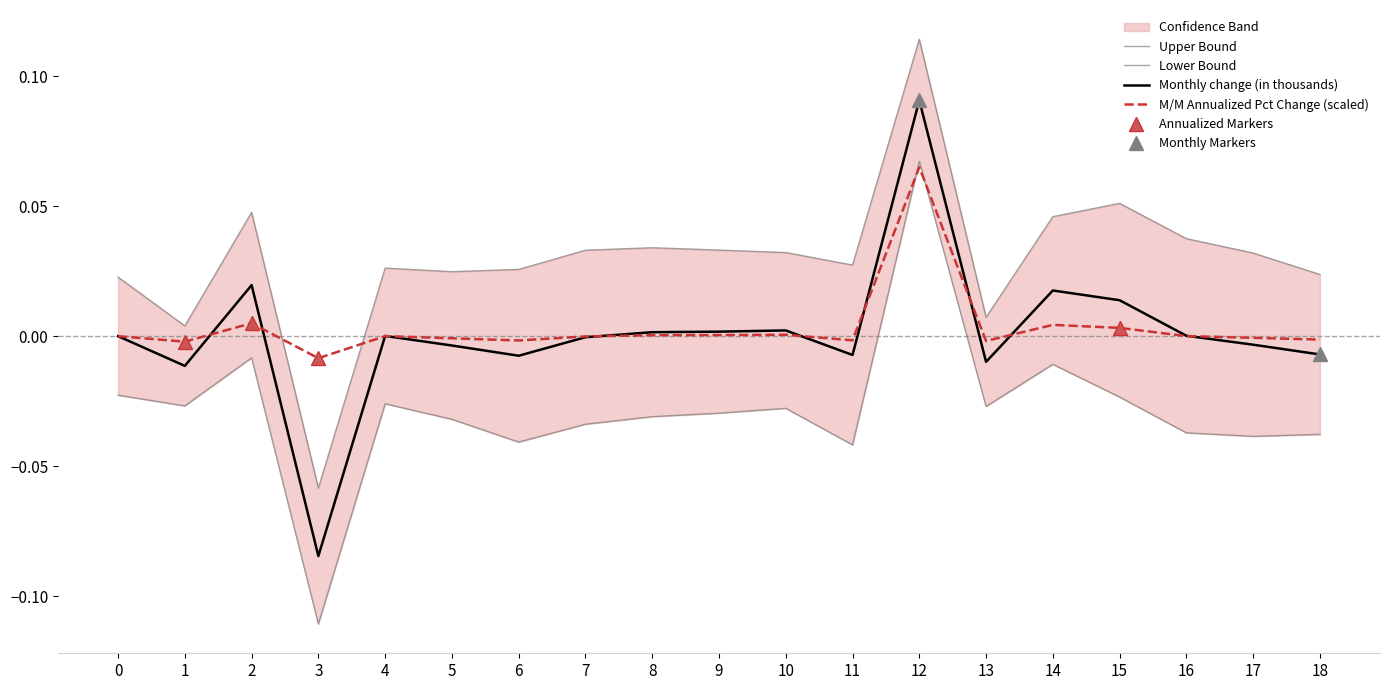

Is it true that M/M Annualized Pct Change (scaled) equals -0.0 at 6?

True